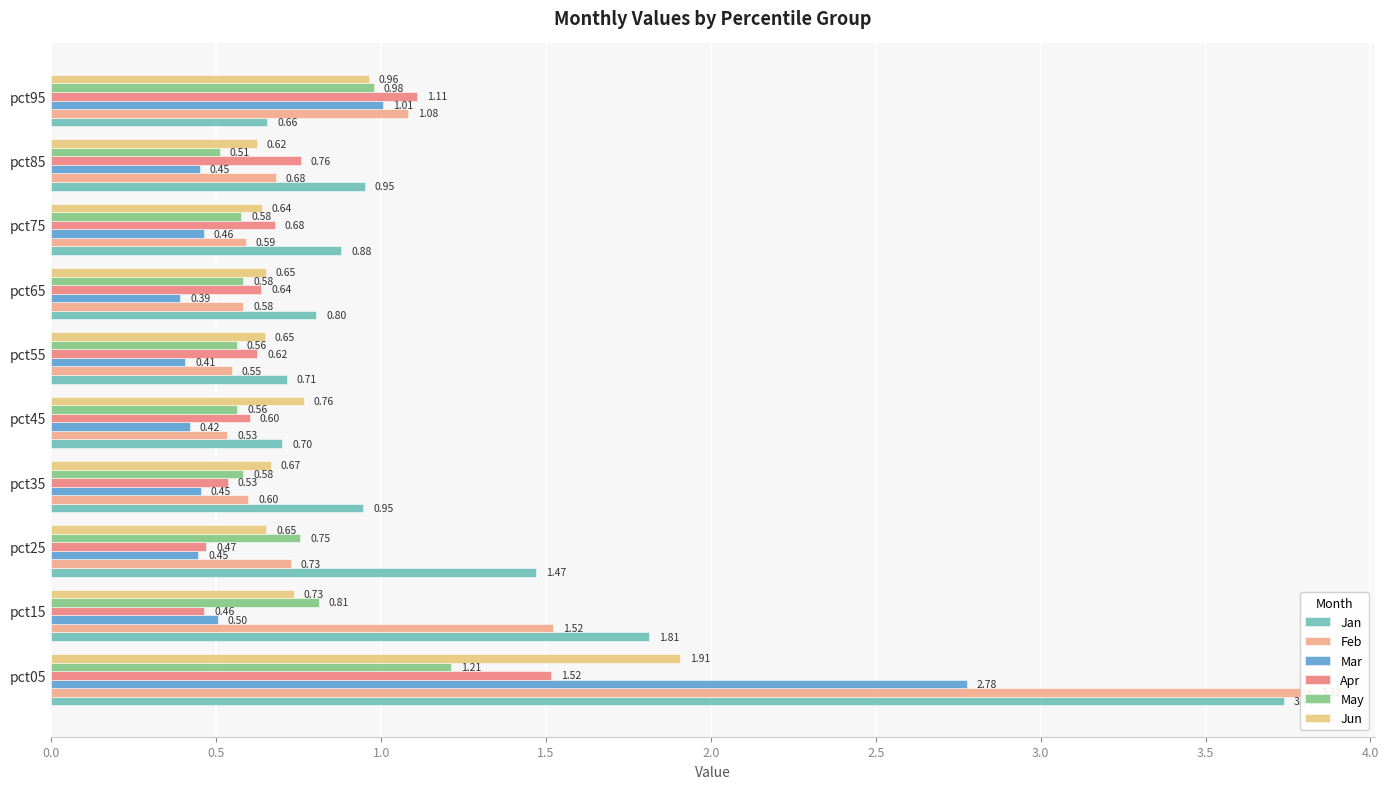

What position from the left is 0.5?

2